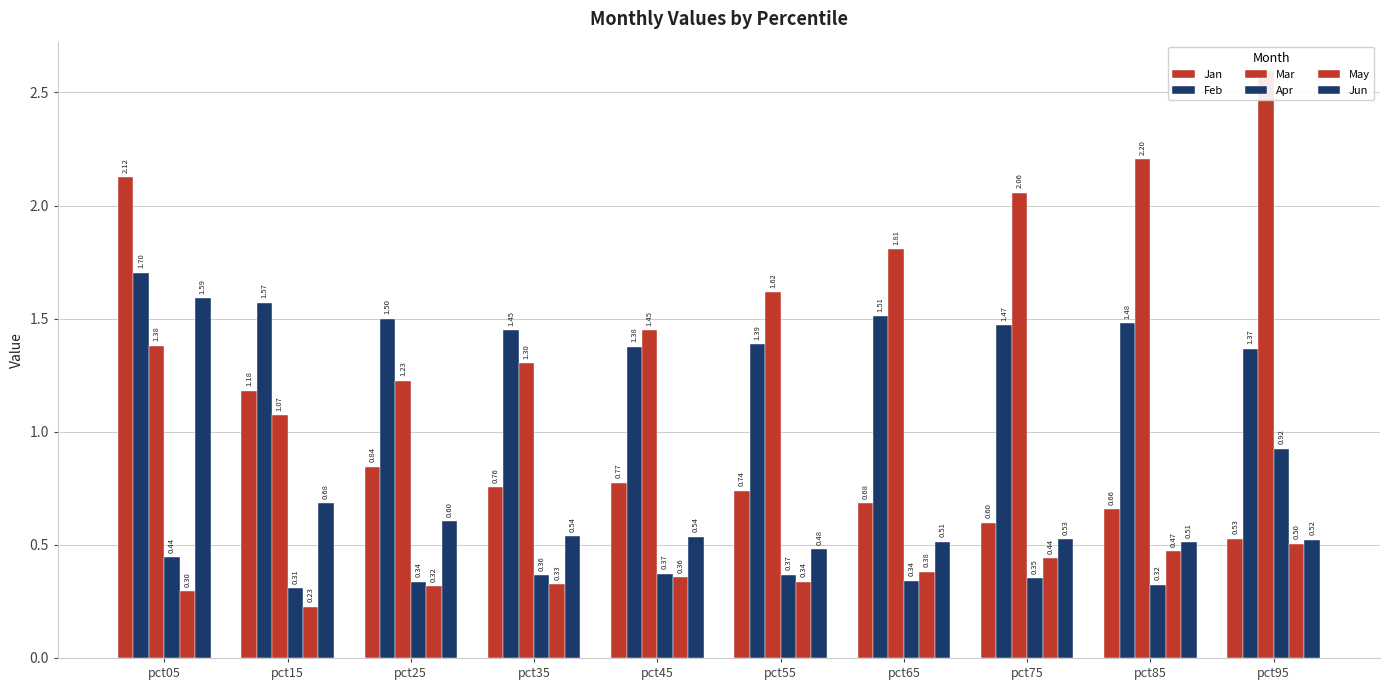

Which series has the widest spread of values?

Jan